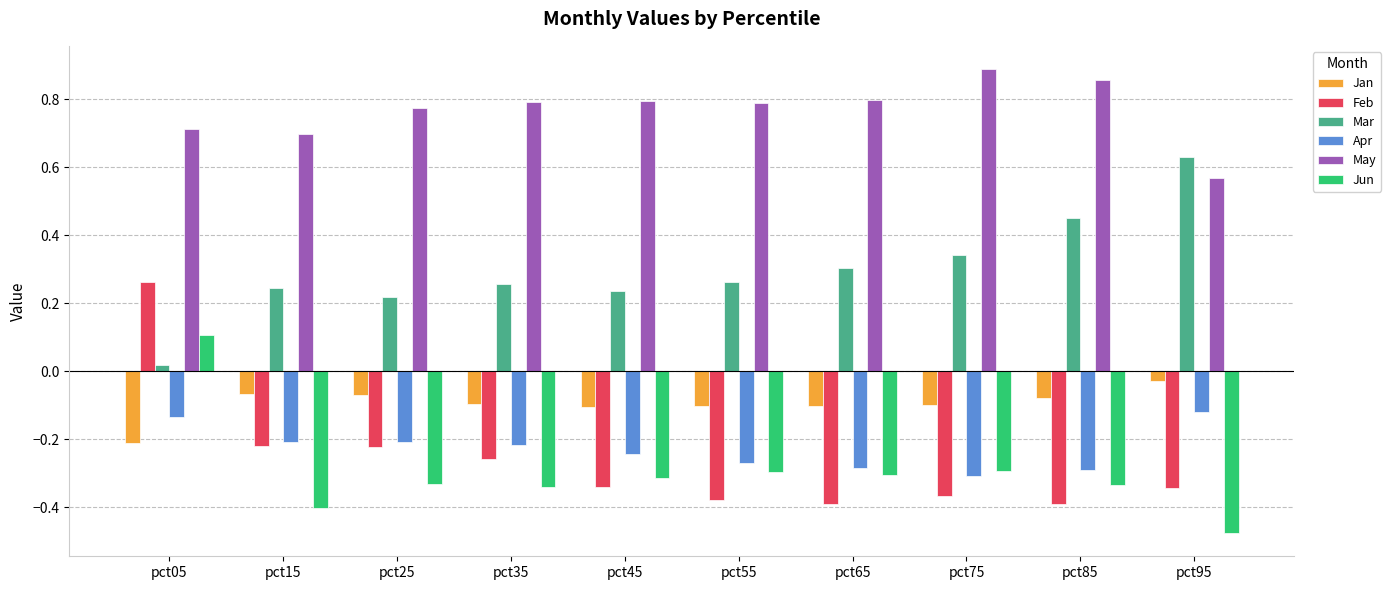

Are the bars horizontal?

No